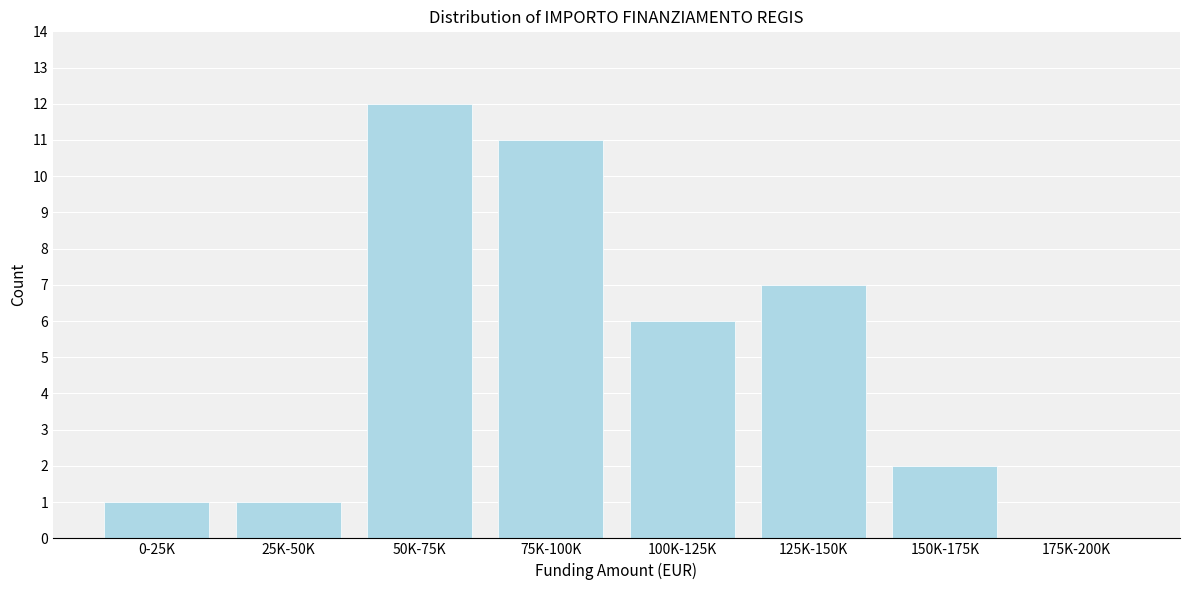

Reading right to left, transcribe all the data shown in this chart.

175K-200K=0	150K-175K=2	125K-150K=7	100K-125K=6	75K-100K=11	50K-75K=12	25K-50K=1	0-25K=1